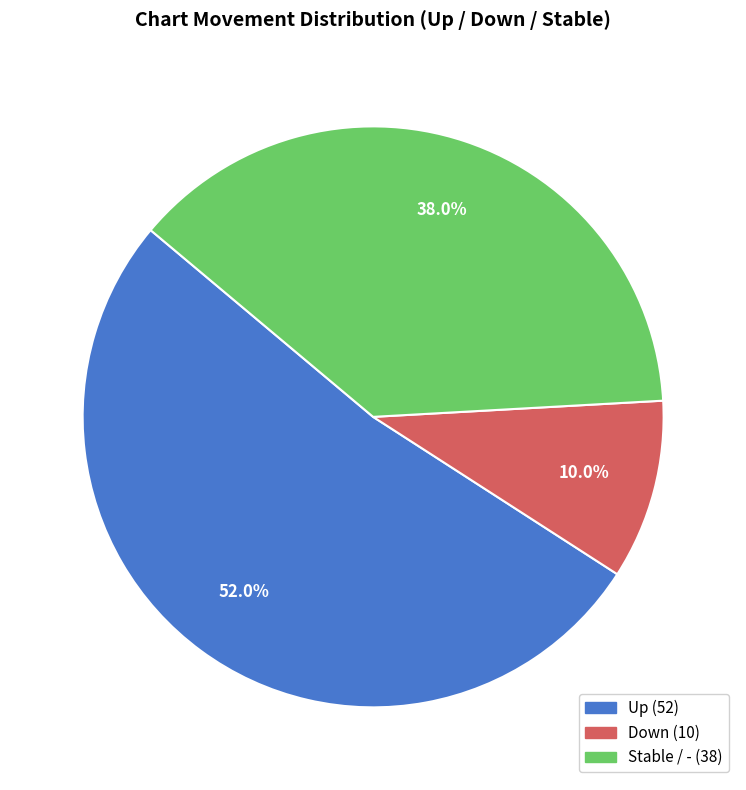

Is there a majority slice in this chart?

Yes